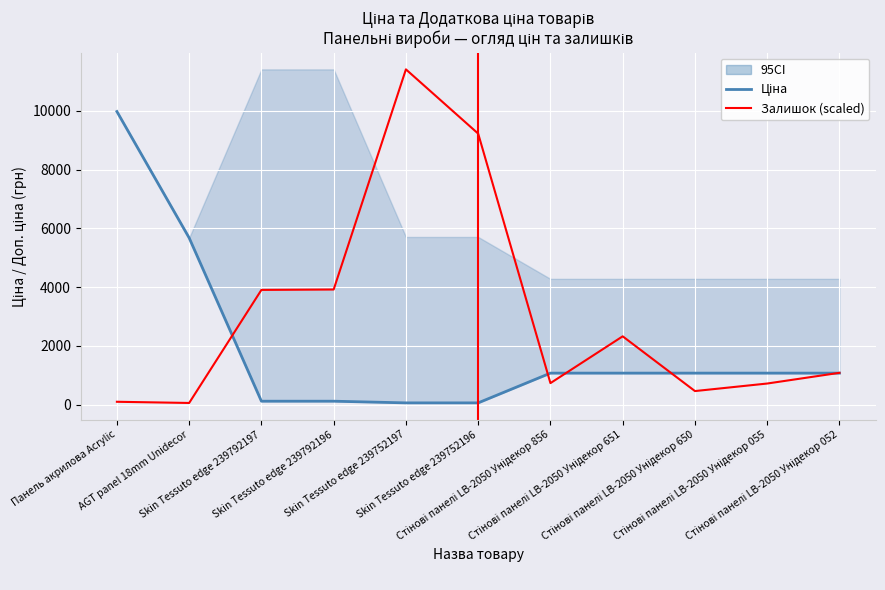

Which series ends up on top after the final intersection of Залишок (scaled) and Ціна?

Залишок (scaled)